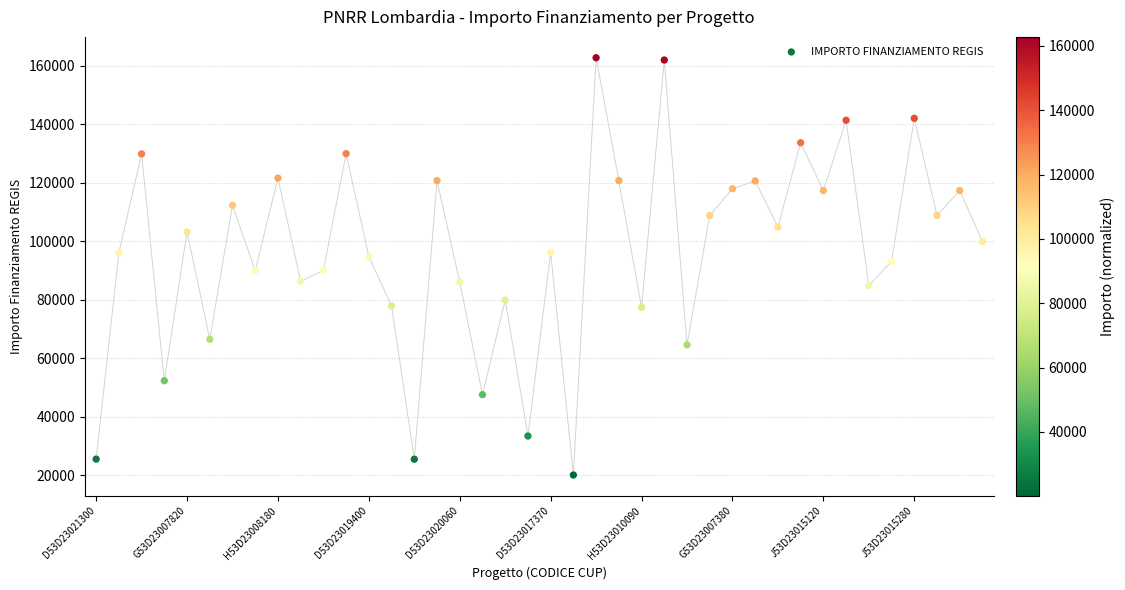

What is the range of Y values (max minus min)?

142668